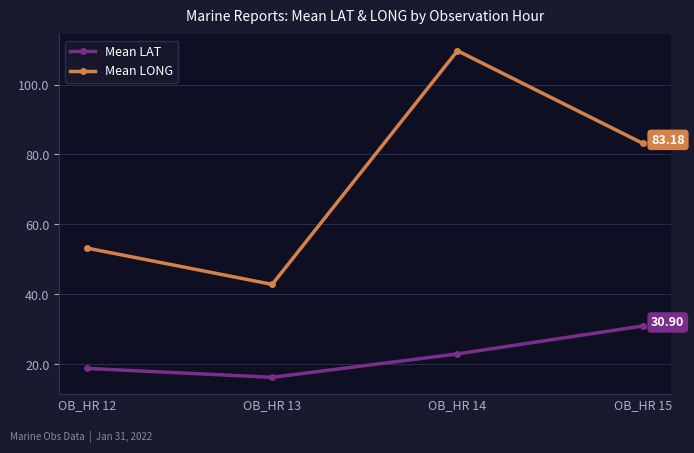

Read the Mean LAT value at OB_HR 13.

16.2